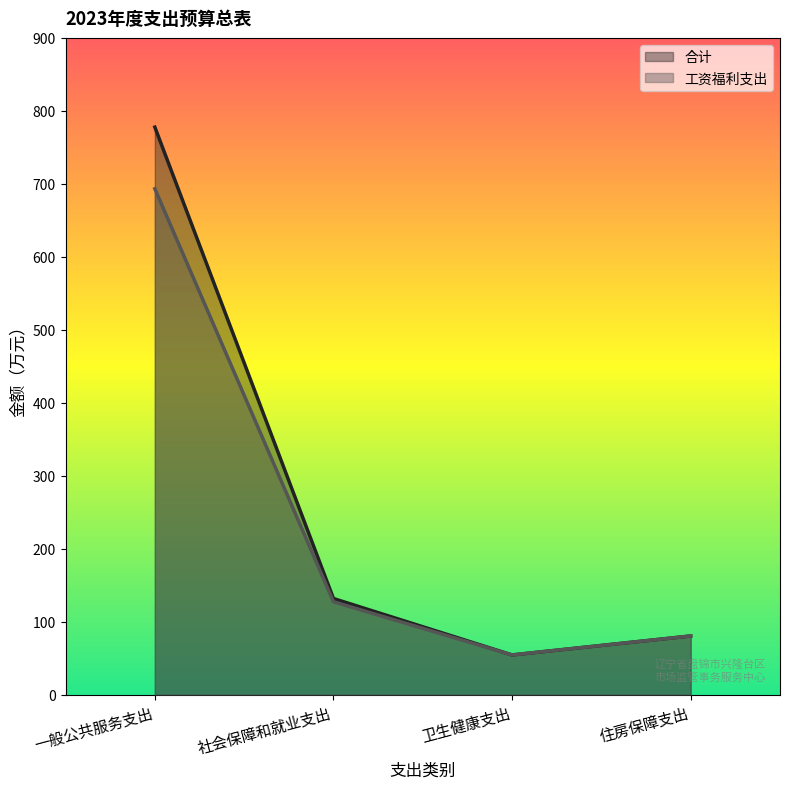

True or false: 合计 and 工资福利支出 intersect in this chart.

False